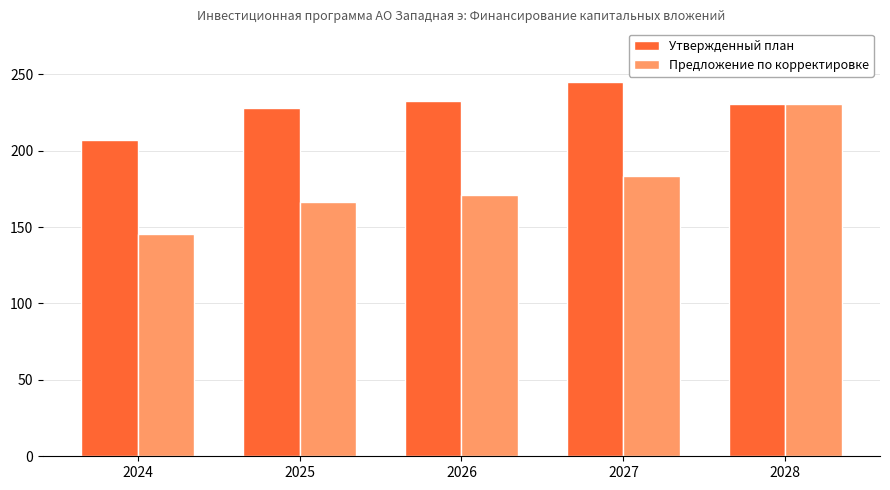

At which label does Предложение по корректировке reach its peak?

2028